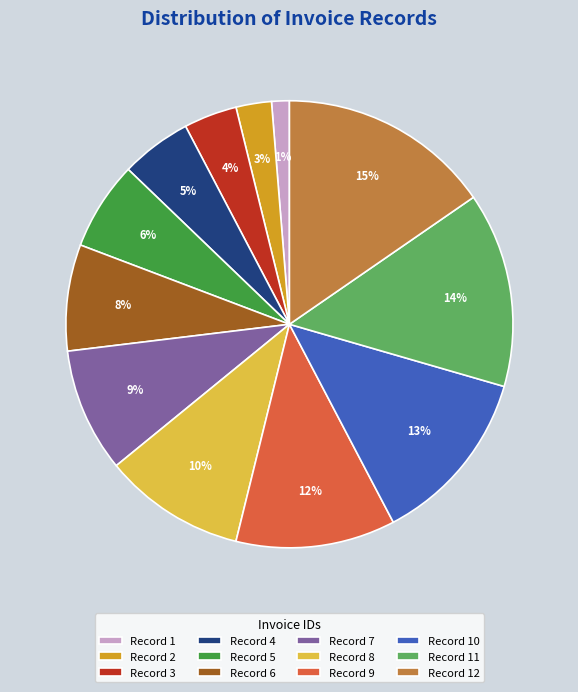

Combined, do Record 4 and Record 1 account for over 50%?

No